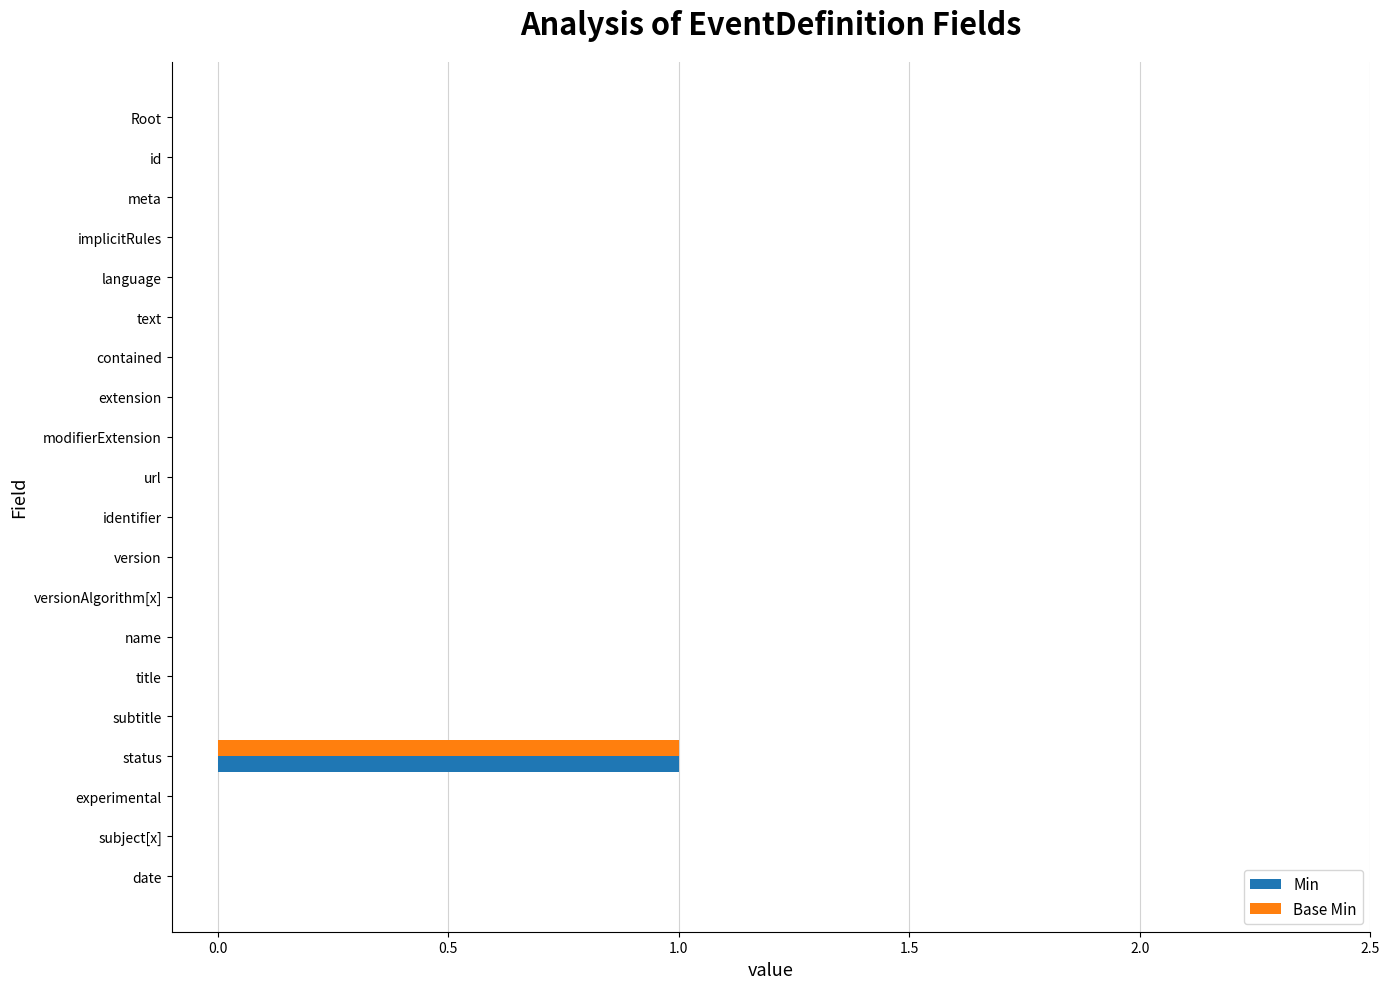

At which category is the sum across all series the highest?

status